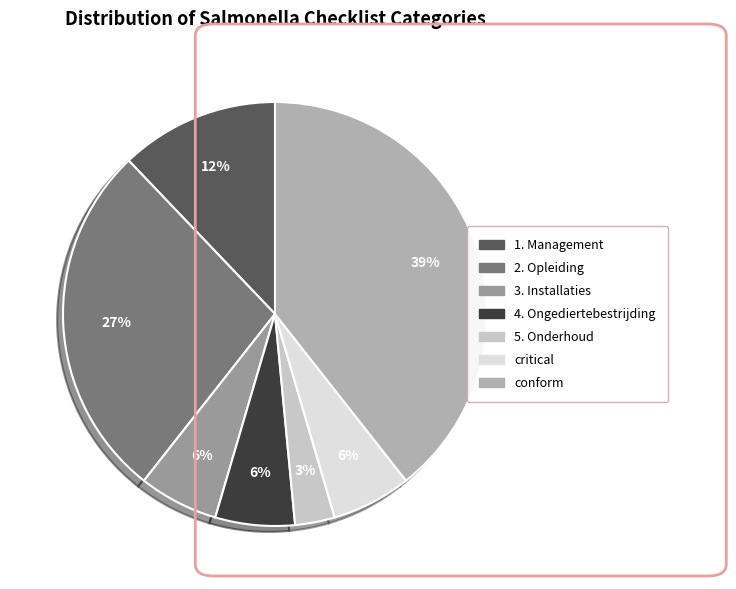

How many segments does this pie chart have?

7